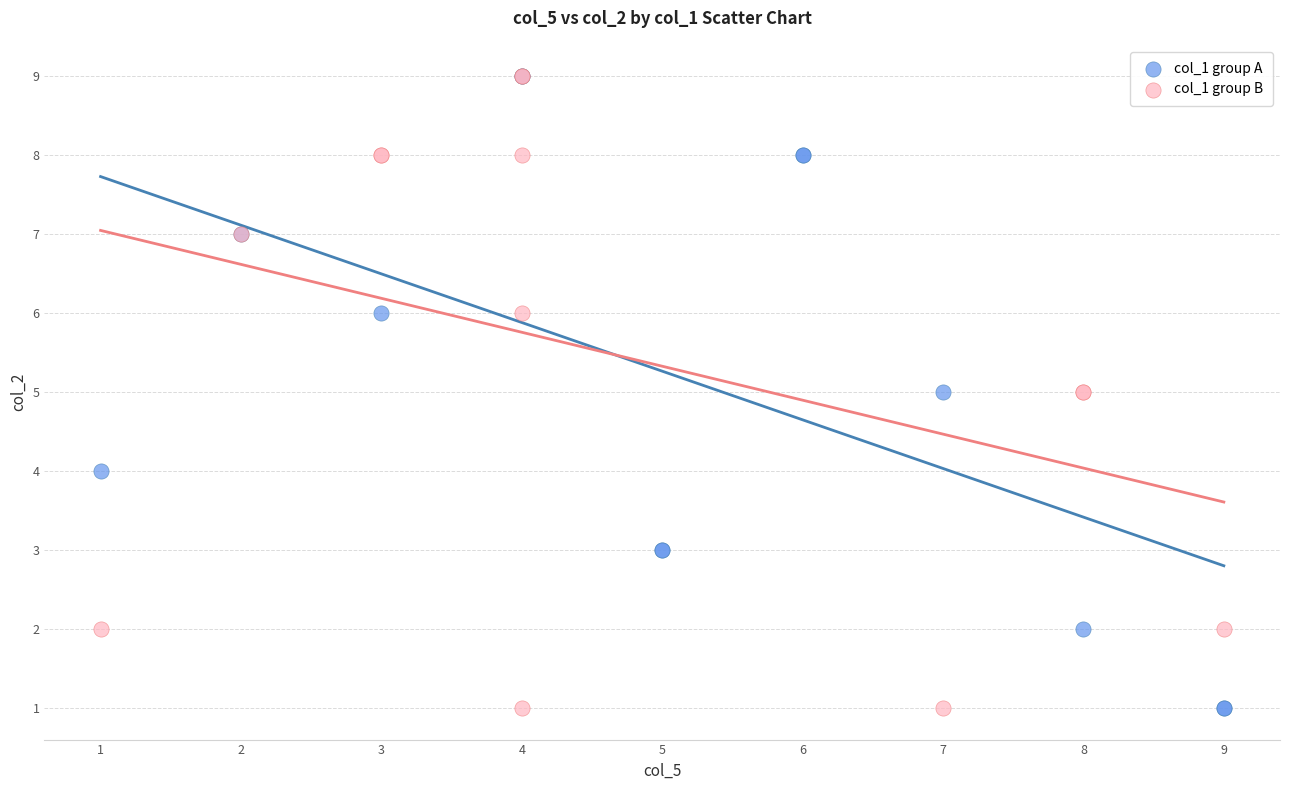

What are all the series names shown in the legend?

col_1 group A, col_1 group B